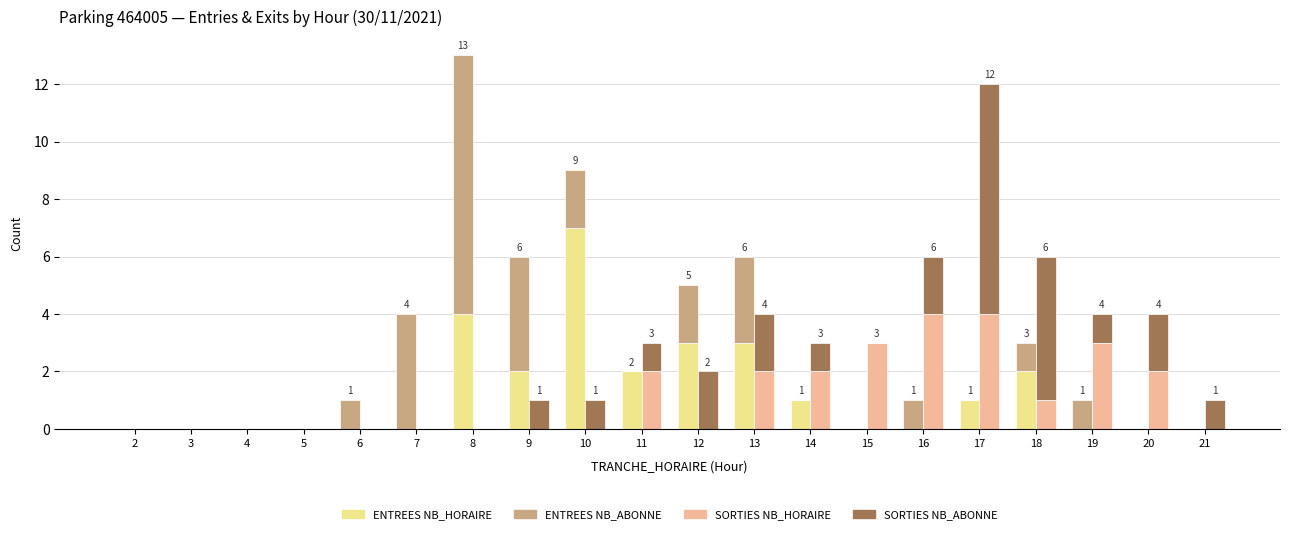

What are all the series names shown in the legend?

ENTREES NB_HORAIRE, ENTREES NB_ABONNE, SORTIES NB_HORAIRE, SORTIES NB_ABONNE